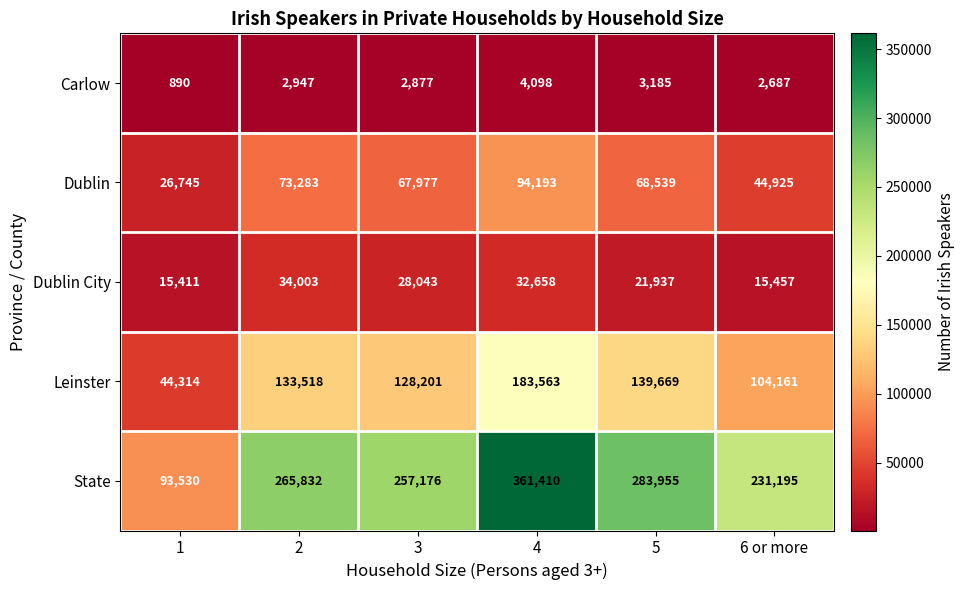

Between 4 and 6 or more, which series saw the biggest shift?

State